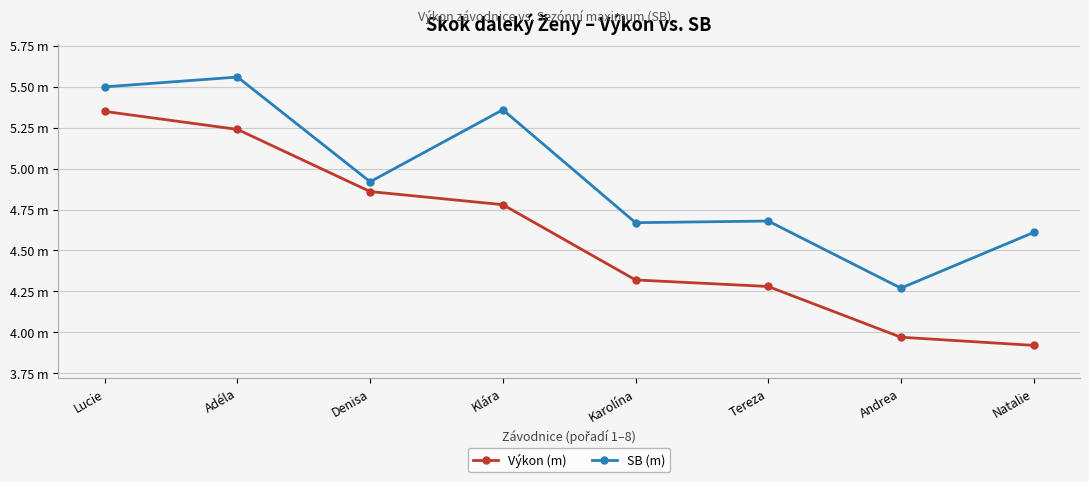

The value of SB (m) at Natalie is 4.6. True or false?

True